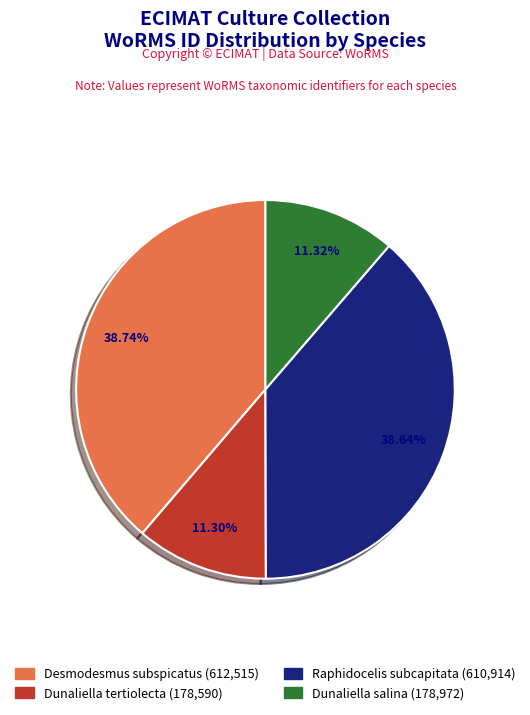

Count the number of slices in the pie.

4